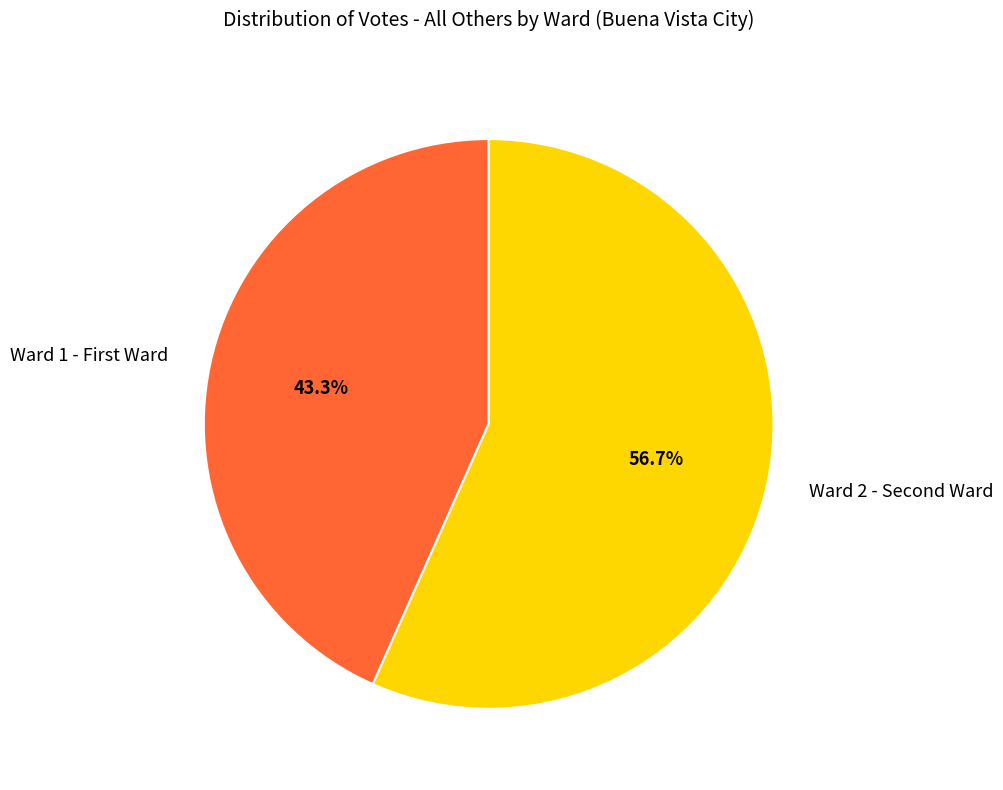

How many segments does this pie chart have?

2